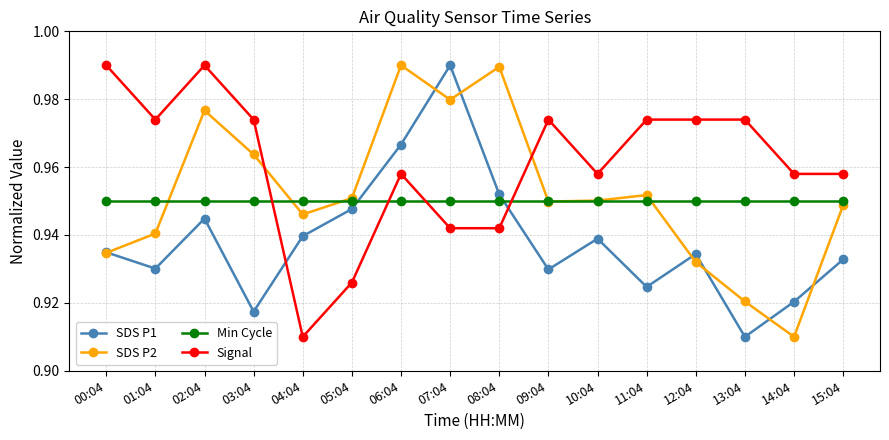

Count the SDS P2 values in the range 0 to 1.

16